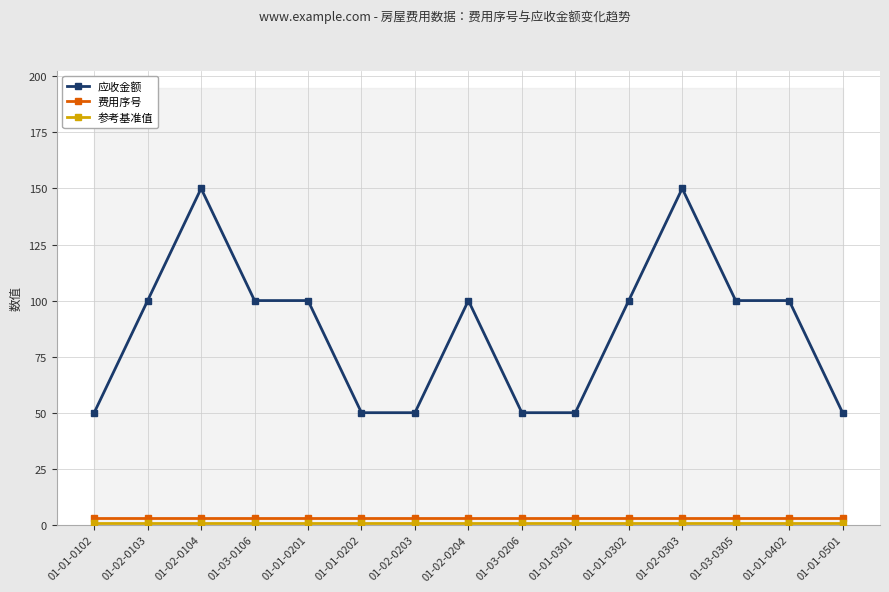

At which category is the sum across all series the highest?

01-02-0104